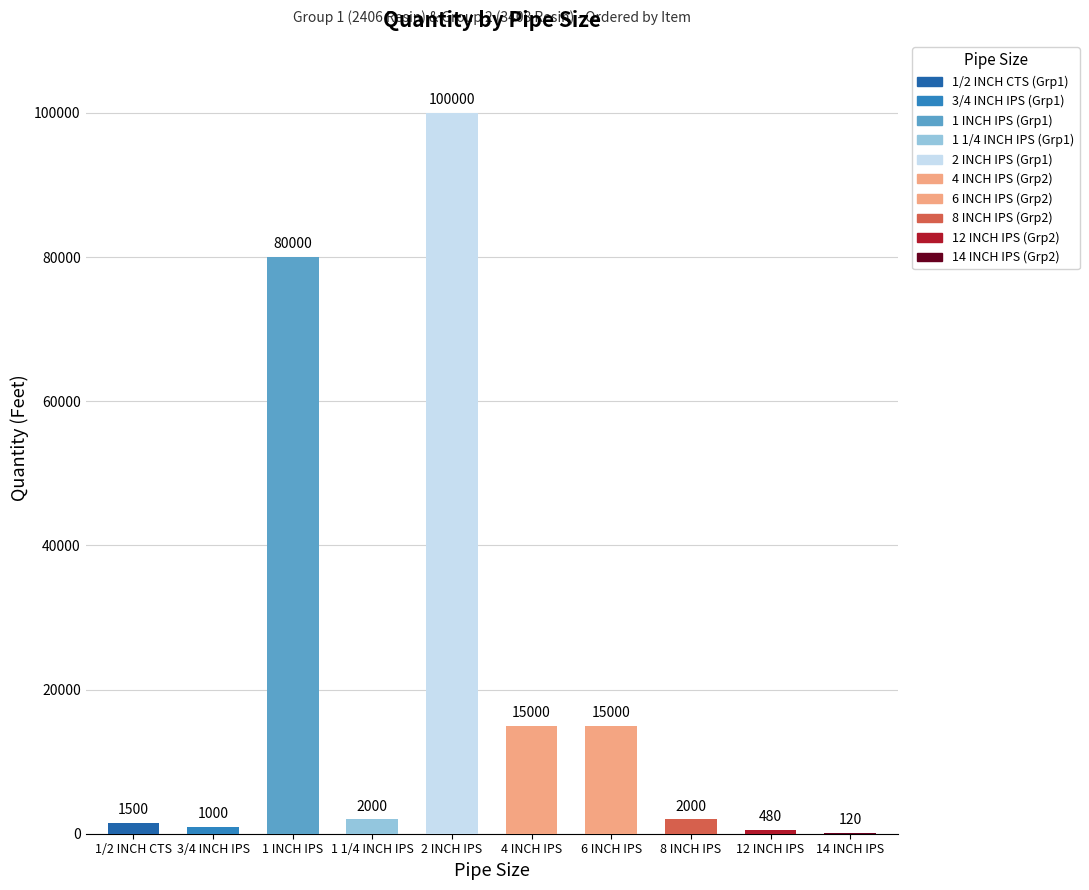

How many data points are less than 2000?

4